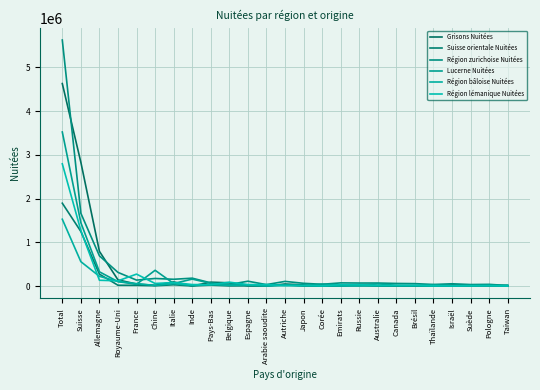

What is the minimum value for Lucerne Nuitées?

10823